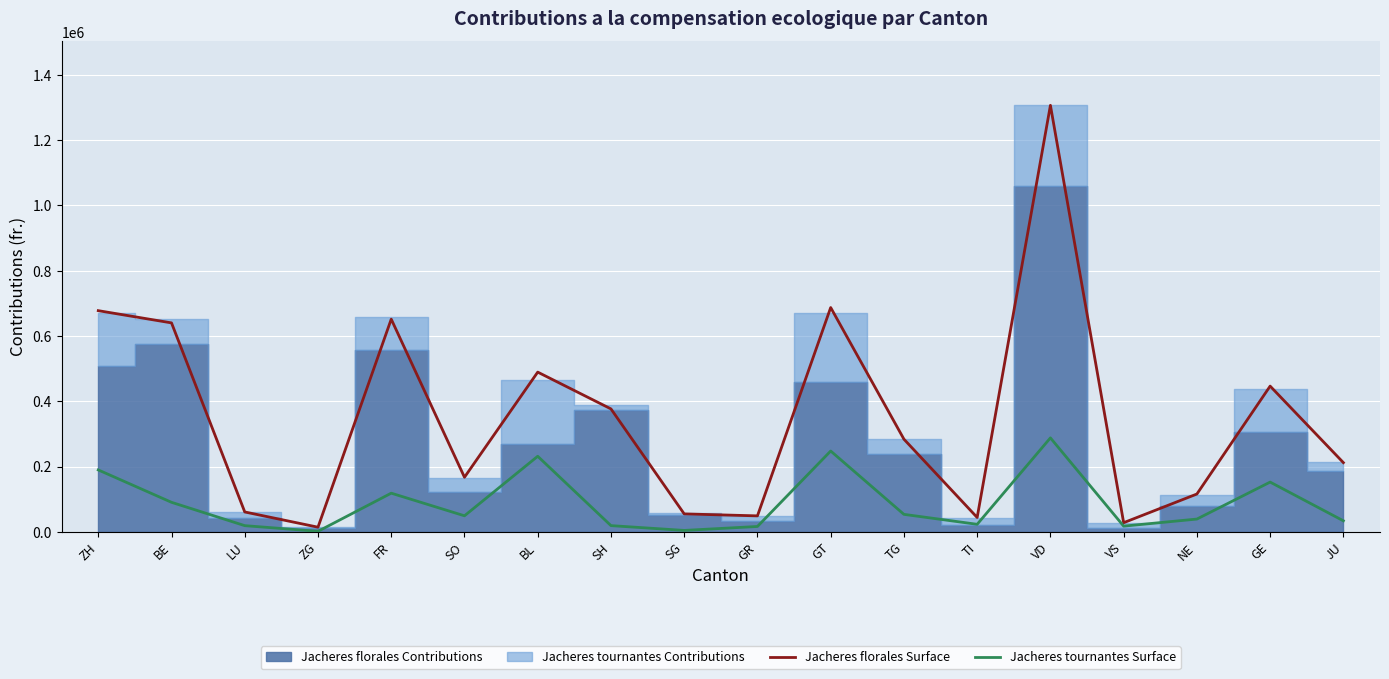

At which label is Jacheres florales Surface closest to 660479?

FR